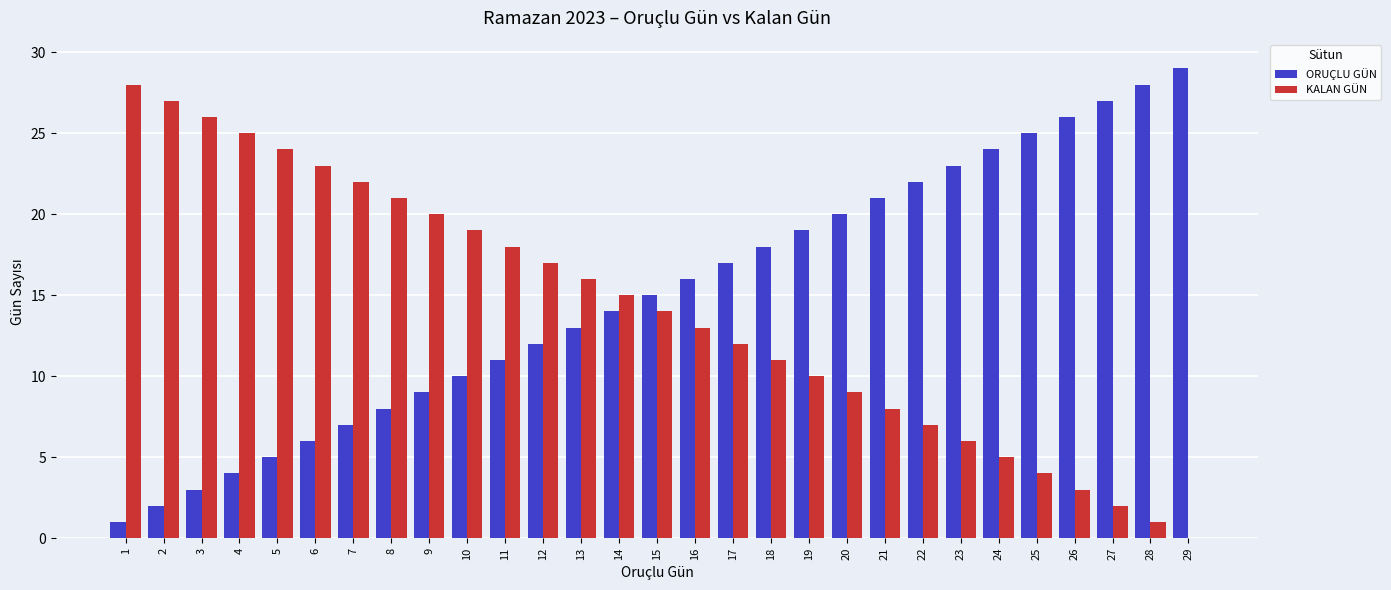

The value of KALAN GÜN at 15 is 24. True or false?

False